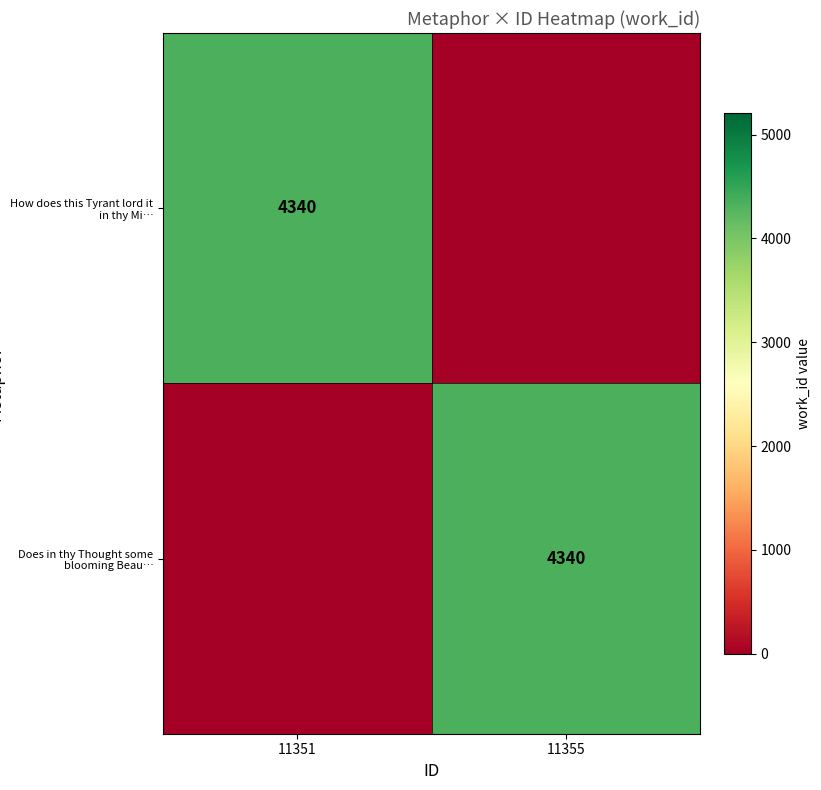

True or false: Does in thy Thought some blooming Beau… has a value of 7308 at 11355.

False